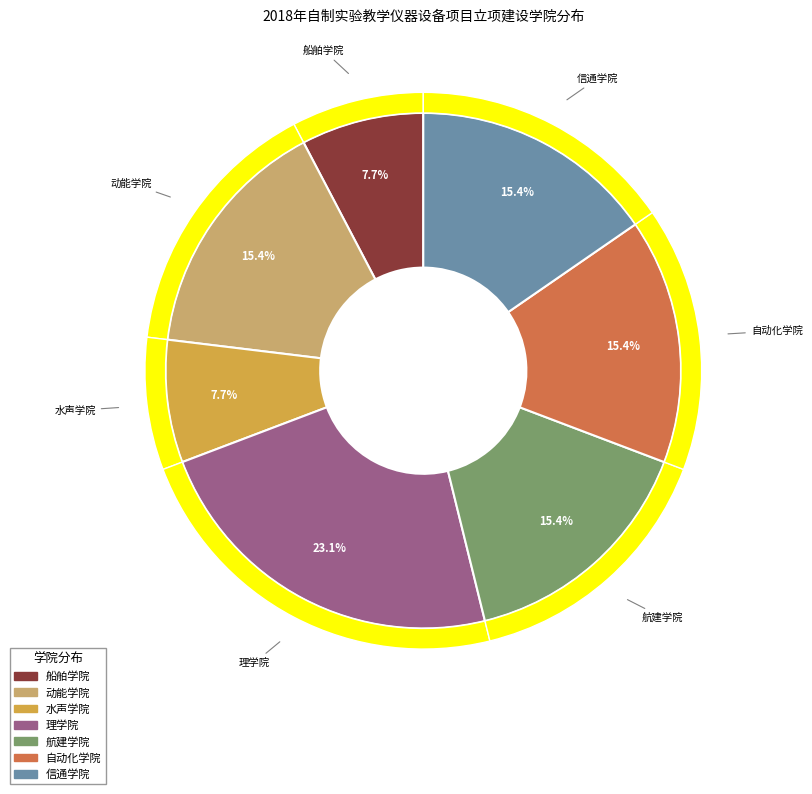

How many slices are in this pie chart?

7